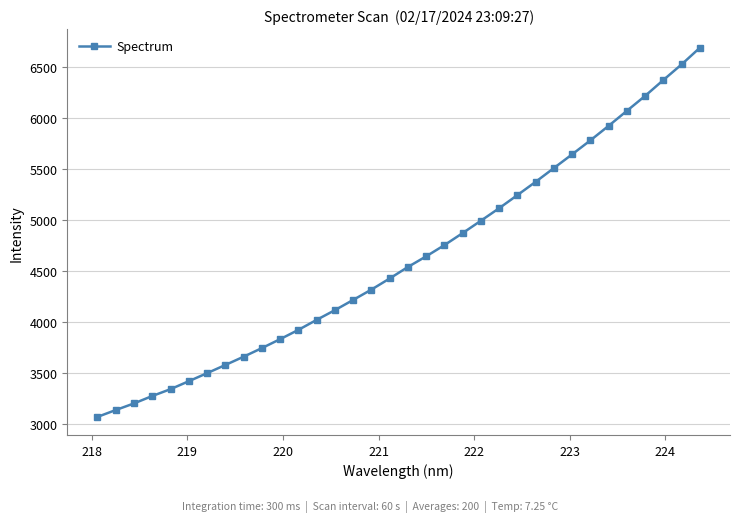

True or false: there are more than 0 points higher than both neighbors.

False